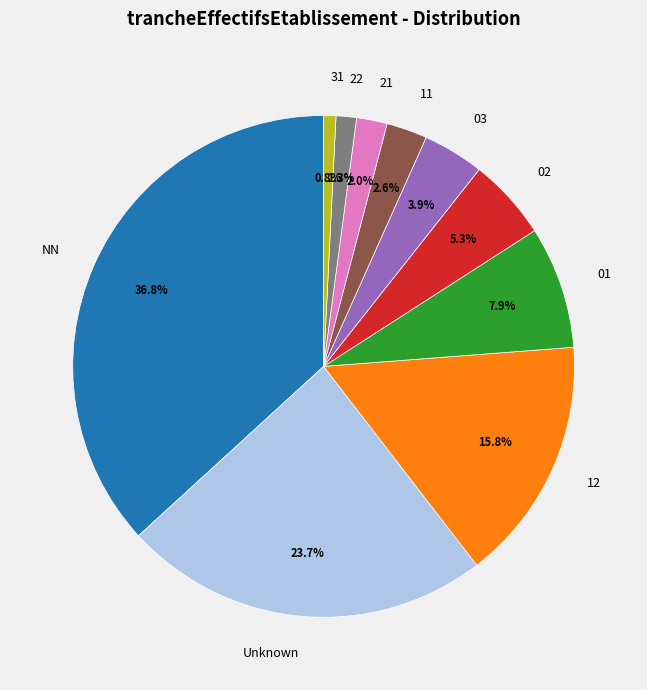

Between 03 and 31, which is larger?

03